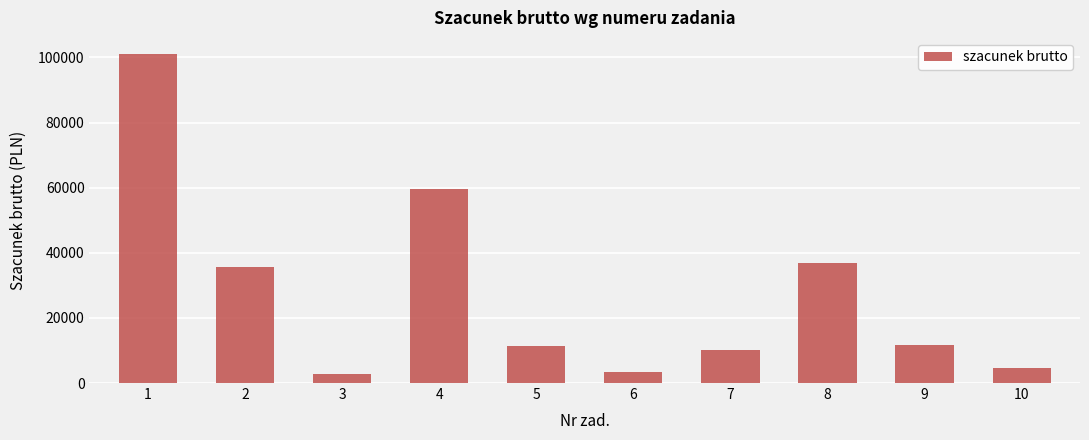

Does the chart contain any negative values?

No